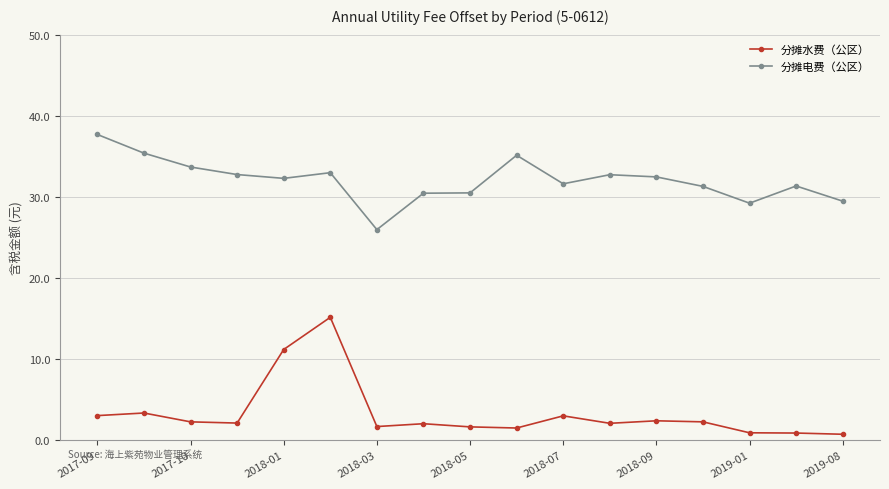

Rank the series by their maximum value, from highest to lowest.

分摊电费（公区）, 分摊水费（公区）